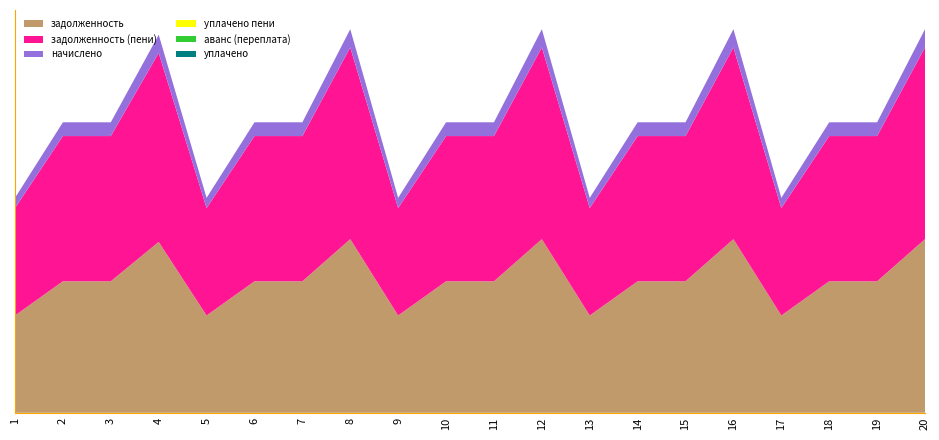

Reading left to right, list all the values displayed in this chart.

задолженность: 11921.6	16112.0	16112.0	20936.5	11921.6	16112.0	16112.0	21277.1	11921.6	16112.0	16112.0	21277.1	11921.6	16112.0	16112.0	21277.1	11921.6	16112.0	16112.0	21277.1
задолженность (пени): 13170.2	17799.4	17799.4	23164.8	13170.2	17799.4	17799.4	23505.4	13170.2	17799.4	17799.4	23505.4	13170.2	17799.4	17799.4	23505.4	13170.2	17799.4	17799.4	23505.4
начислено: 1248.5	1687.4	1687.4	2228.3	1248.5	1687.4	1687.4	2228.3	1248.5	1687.4	1687.4	2228.3	1248.5	1687.4	1687.4	2228.3	1248.5	1687.4	1687.4	2228.3
уплачено пени: 0.0	0.0	0.0	0.0	0.0	0.0	0.0	0.0	0.0	0.0	0.0	0.0	0.0	0.0	0.0	0.0	0.0	0.0	0.0	0.0
аванс (переплата): 0.0	0.0	0.0	0.0	0.0	0.0	0.0	0.0	0.0	0.0	0.0	0.0	0.0	0.0	0.0	0.0	0.0	0.0	0.0	0.0
уплачено: 0.0	0.0	0.0	0.0	0.0	0.0	0.0	0.0	0.0	0.0	0.0	0.0	0.0	0.0	0.0	0.0	0.0	0.0	0.0	0.0